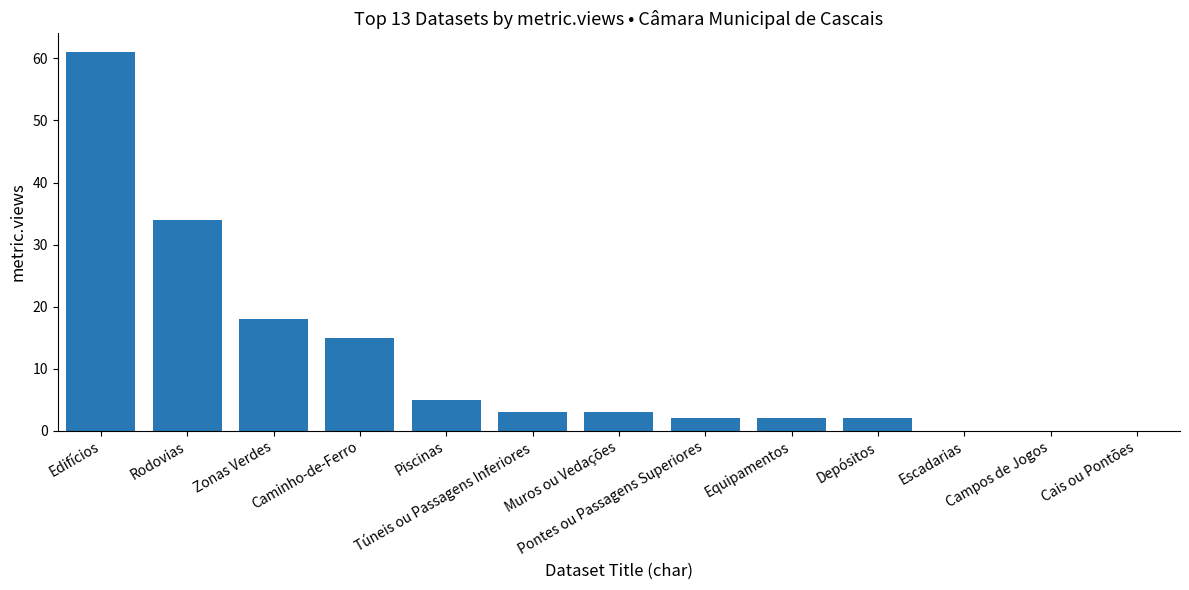

At which label does the data first exceed 3?

Edifícios